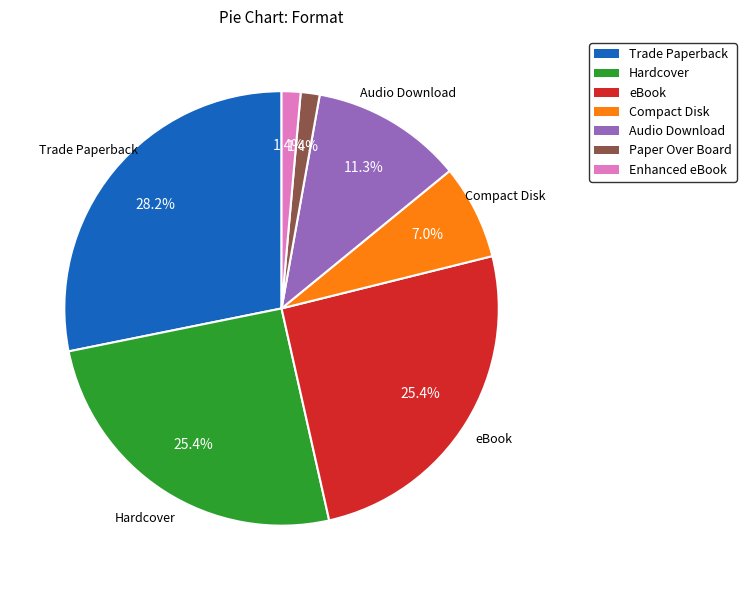

Do eBook and Enhanced eBook together represent more than half of the pie?

No